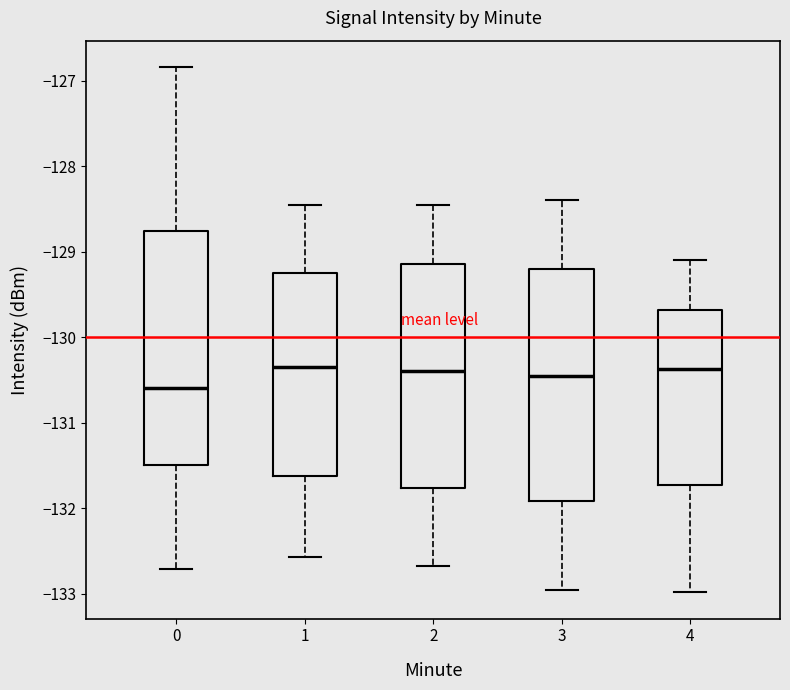

Reading left to right, read every box against the y-axis: the position of its median line, the range the box covers, and the ends of its whiskers. The values are not printed on the chart, so give them approximately, as read against the axis.

0: median -130.6, box -131.5 to -128.8, whiskers -132.7 to -126.8
1: median -130.3, box -131.6 to -129.2, whiskers -132.6 to -128.5
2: median -130.4, box -131.8 to -129.1, whiskers -132.7 to -128.5
3: median -130.5, box -131.9 to -129.2, whiskers -133.0 to -128.4
4: median -130.4, box -131.7 to -129.7, whiskers -133.0 to -129.1